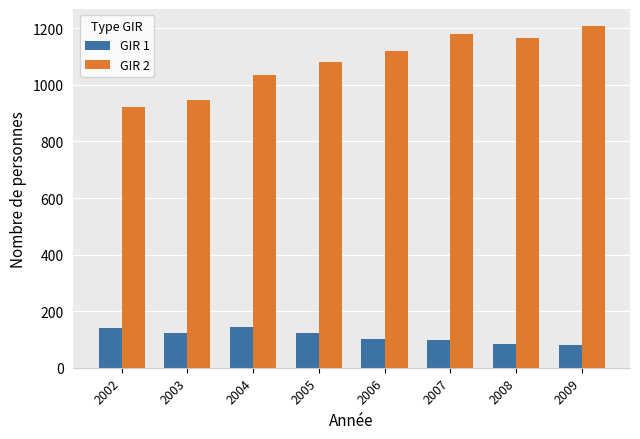

What is the difference between the maximum and minimum values in the GIR 2 series?

286